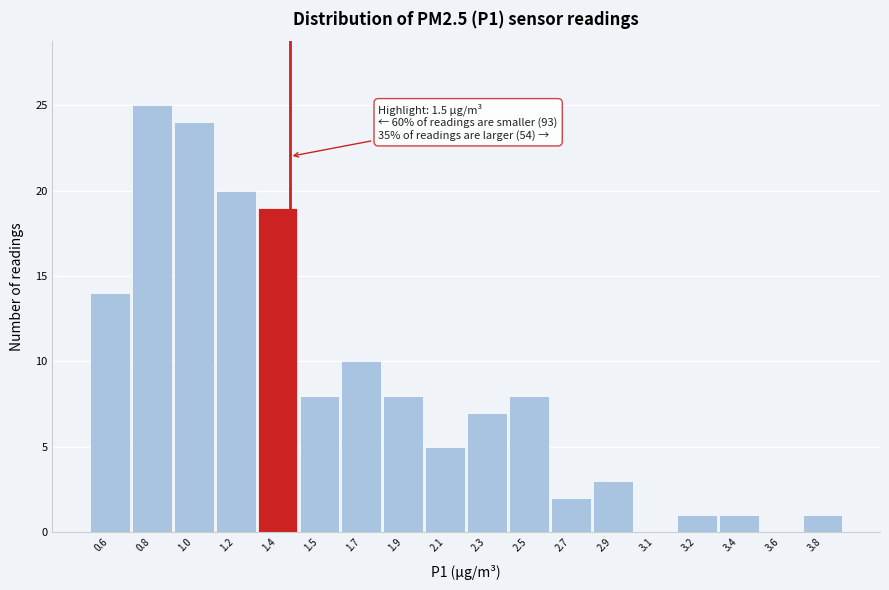

Reading left to right, extract all data points from this chart.

0.6=14	0.8=25	1.0=24	1.2=20	1.4=19	1.5=8	1.7=10	1.9=8	2.1=5	2.3=7	2.5=8	2.7=2	2.9=3	3.1=0	3.2=1	3.4=1	3.6=0	3.8=1